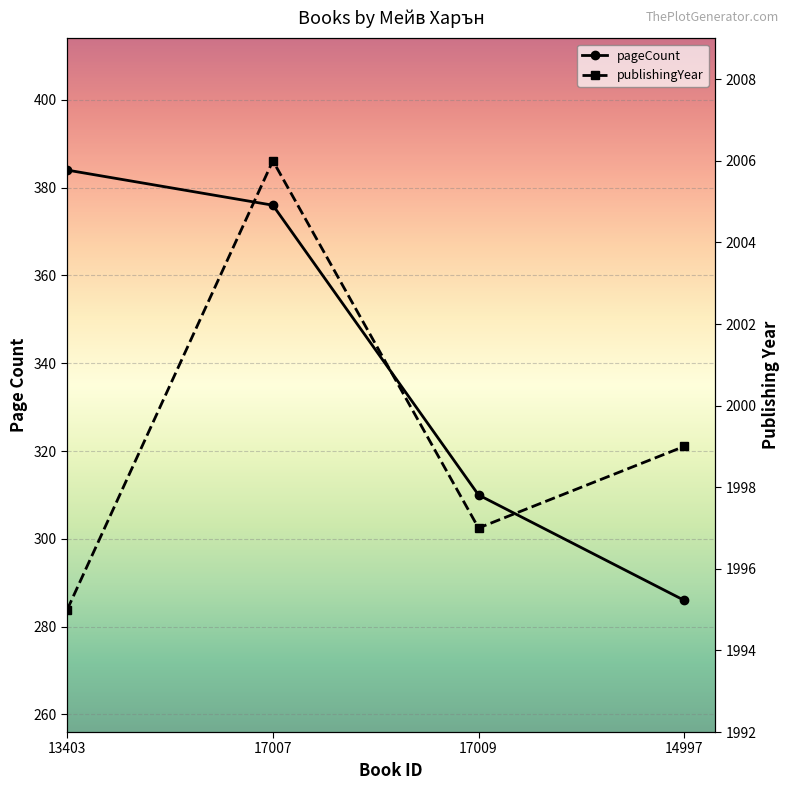

The value of pageCount at 13403 is 384. True or false?

True